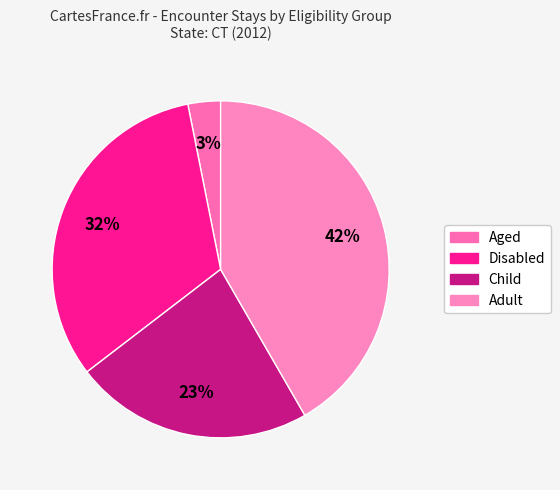

Count the number of slices in the pie.

4